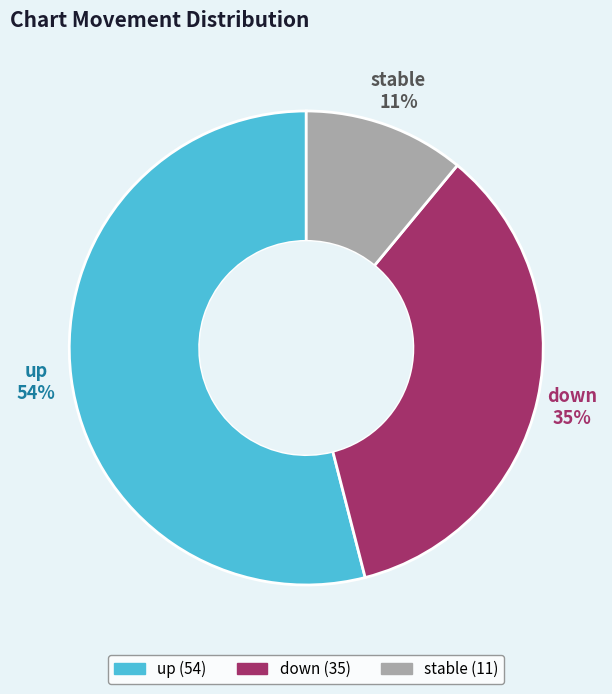

To the nearest percent, what is the average slice percentage?

33%